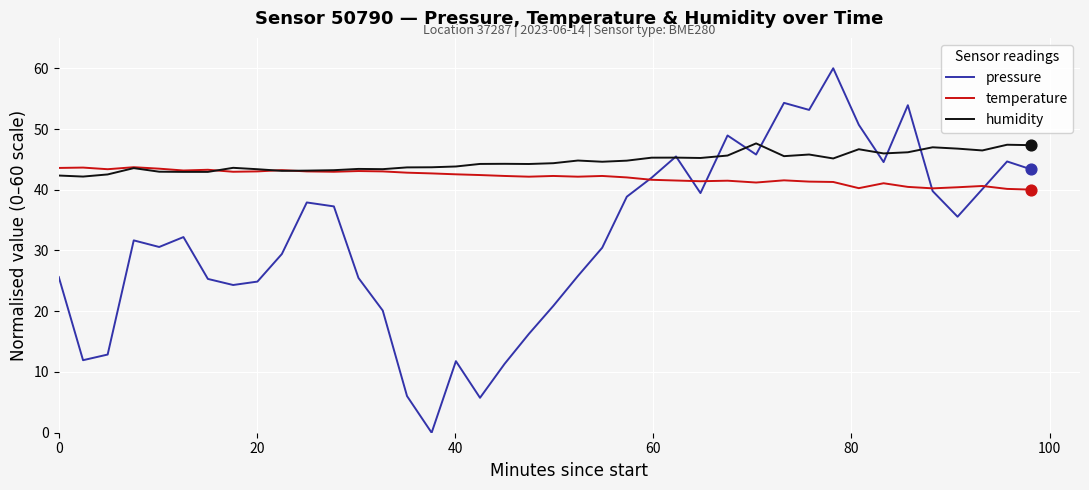

Which series has the largest range (max minus min)?

pressure